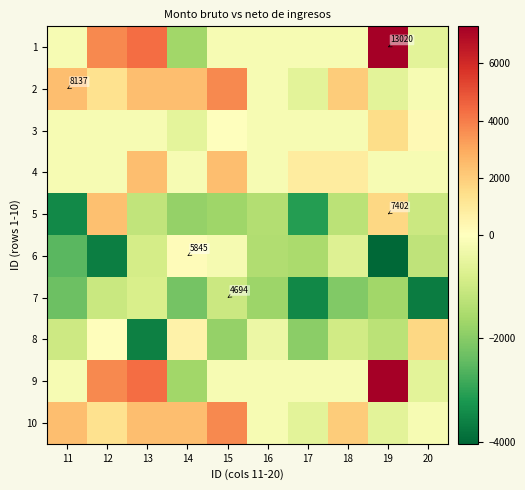

Which label corresponds to the largest value in the chart?

19